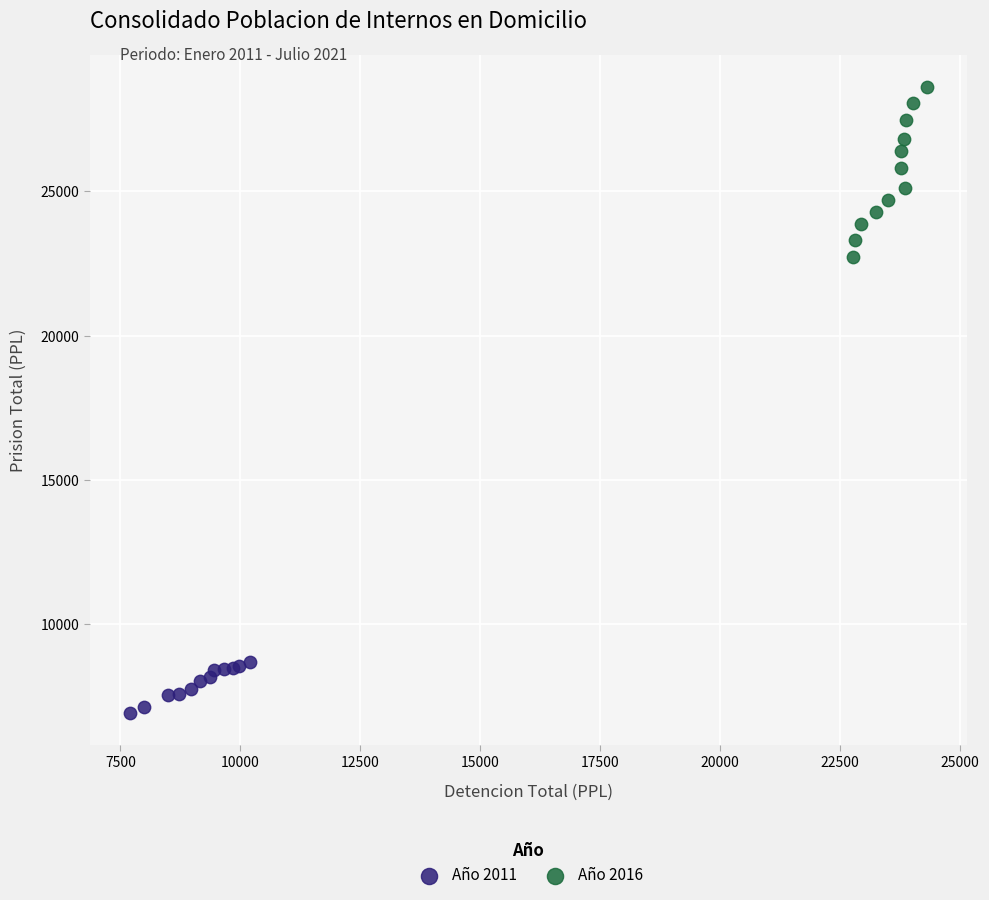

Which series has the largest Y range (max minus min)?

Año 2016